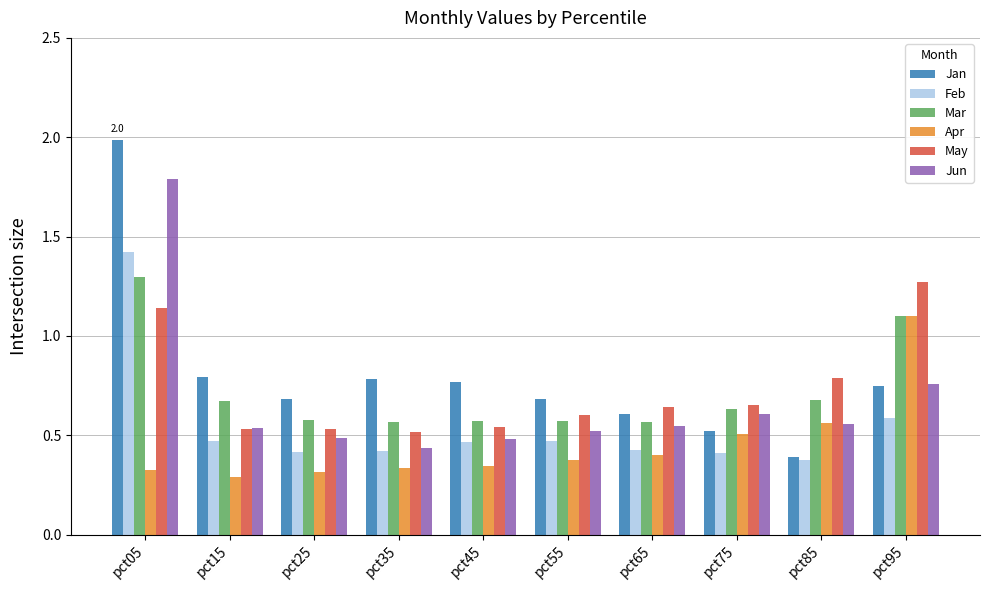

The value of Jan at pct05 is 2.0. True or false?

True